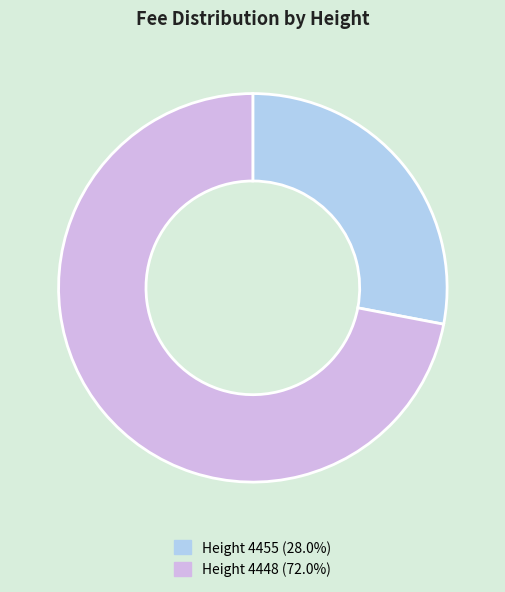

How many segments does this pie chart have?

2